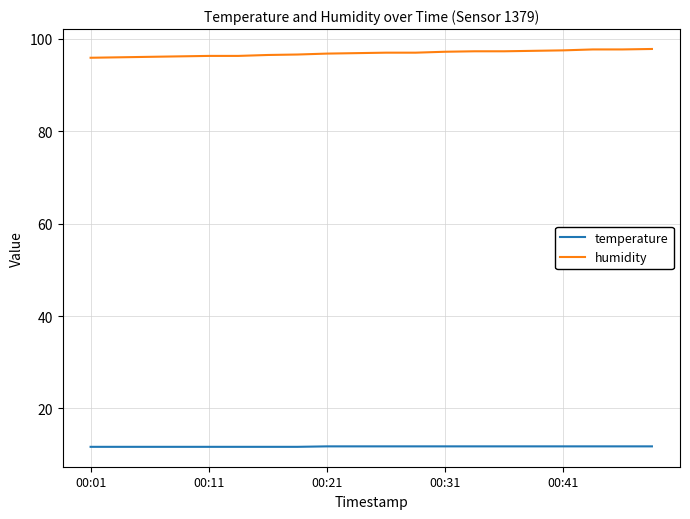

Which series has the largest total across all categories?

humidity